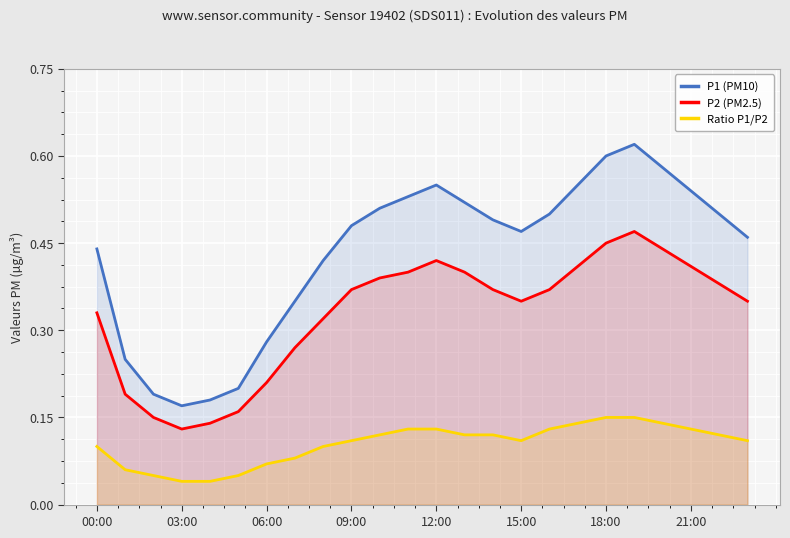

What is the value of the P2 (PM2.5) point at the 18th from the left?

0.4